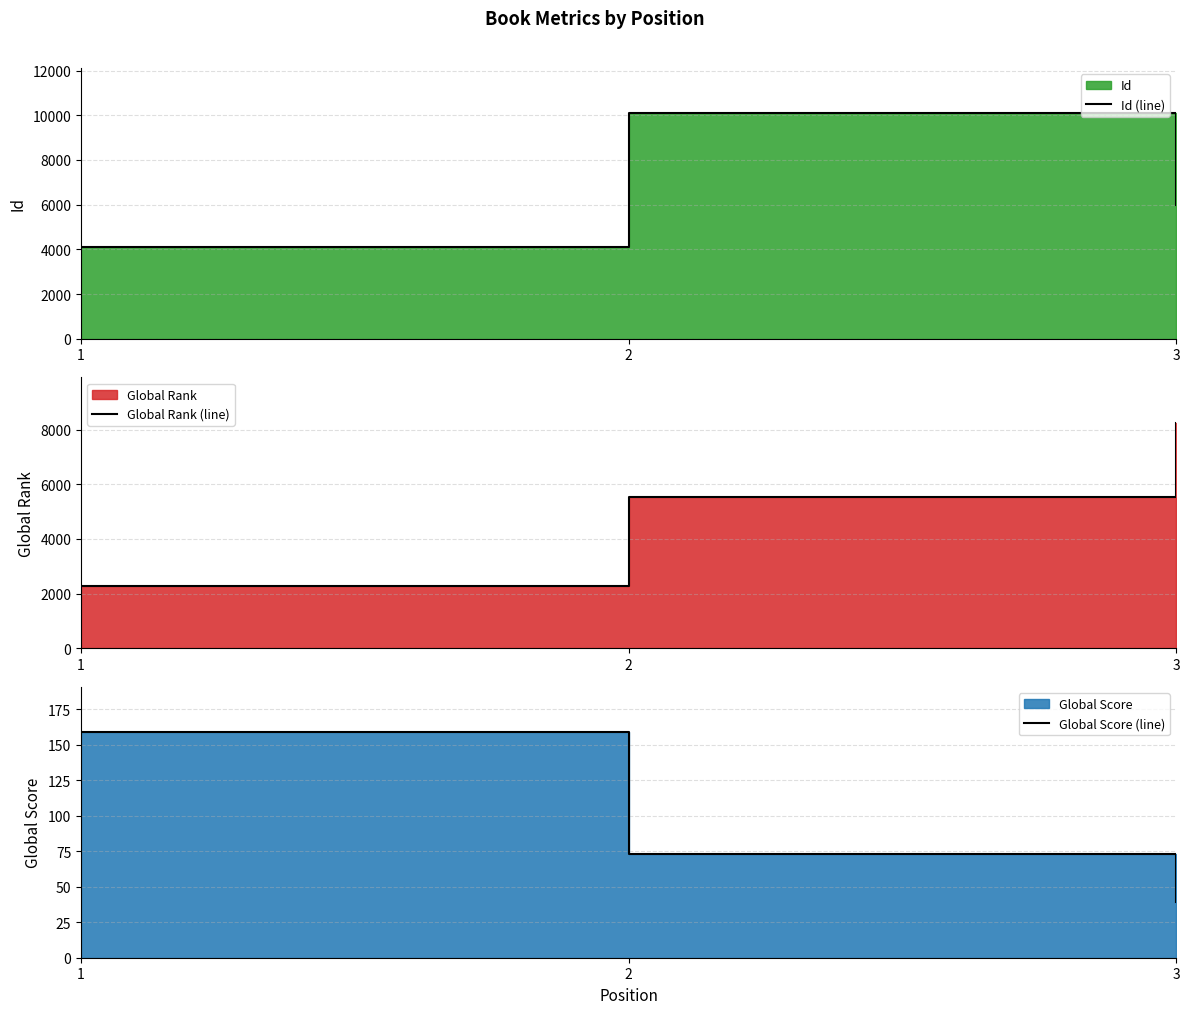

The Global Score (line) series shows 26 at 2. True or false?

False